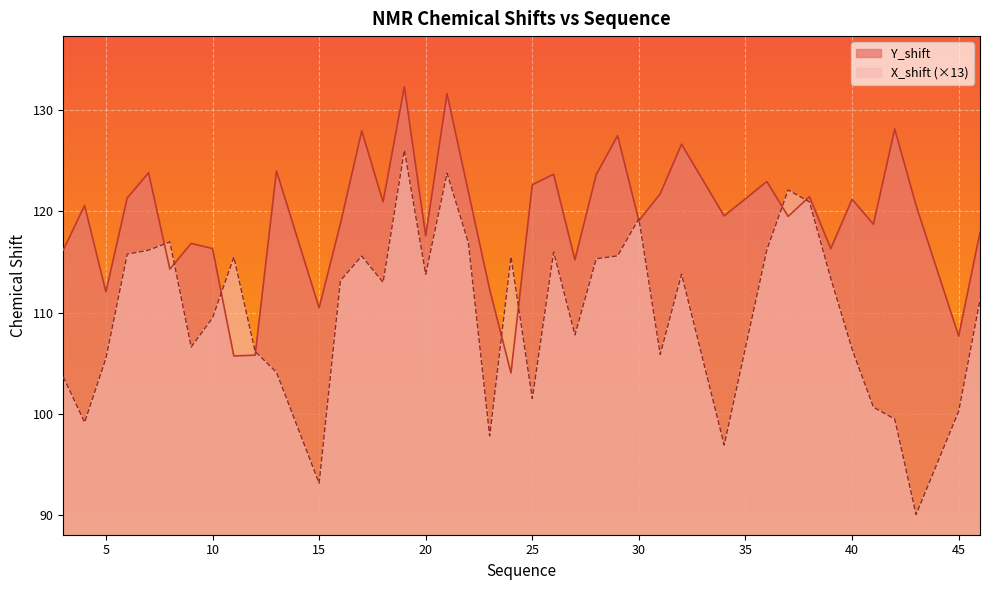

How many data points in X_shift are above 113?

20